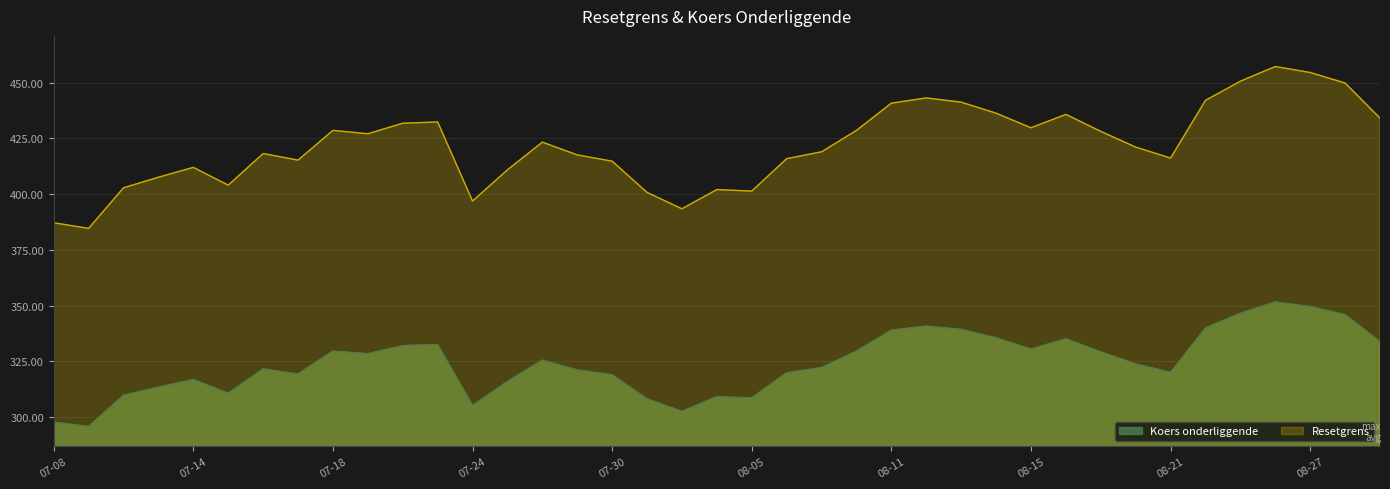

Reading left to right, list all the values displayed in this chart.

Resetgrens: 387.2	384.6	402.8	407.6	412.0	404.0	418.2	415.2	428.5	427.0	431.7	432.3	396.9	410.9	423.3	417.6	414.8	400.8	393.4	402.0	401.3	415.9	419.0	428.5	440.7	443.1	441.2	436.3	429.7	435.7	428.1	421.1	416.1	442.0	450.6	457.2	454.5	449.8	434.0
Koers onderliggende: 297.8	295.9	309.9	313.5	316.9	310.8	321.7	319.4	329.6	328.5	332.1	332.6	305.3	316.1	325.6	321.2	319.0	308.3	302.6	309.3	308.7	319.9	322.3	329.6	339.0	340.8	339.4	335.6	330.6	335.2	329.3	323.9	320.1	340.0	346.6	351.7	349.6	346.0	333.9